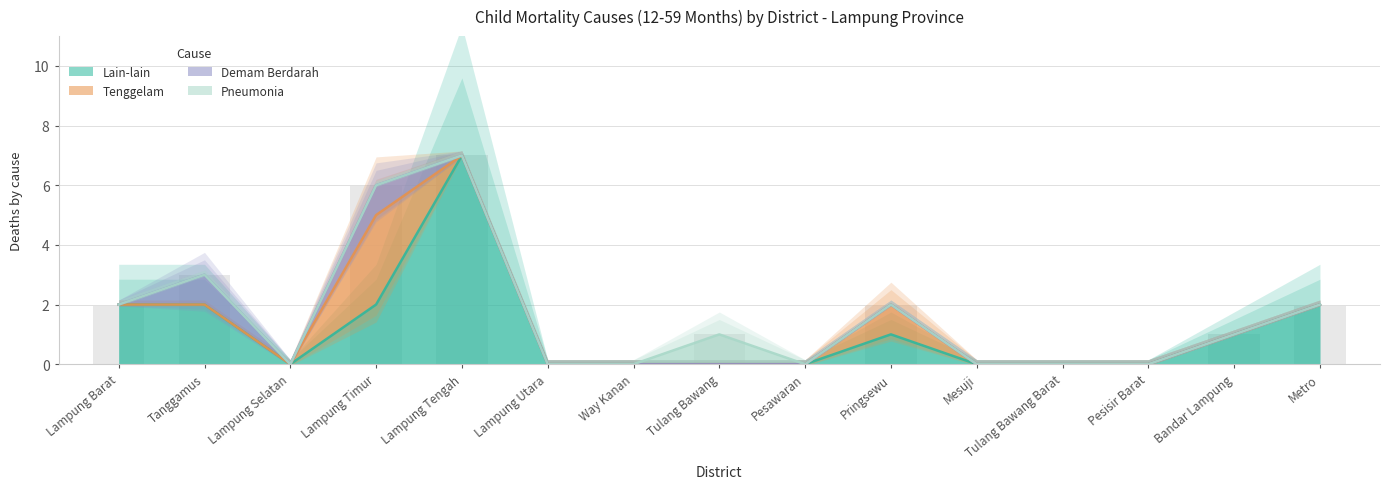

What is the label of the 14th bar from the right?

Tanggamus